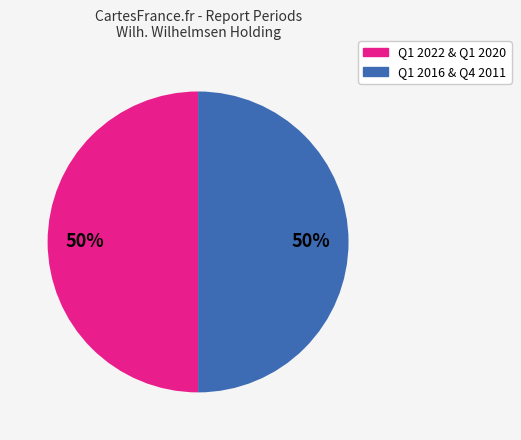

To the nearest percent, what is the average slice percentage?

50%